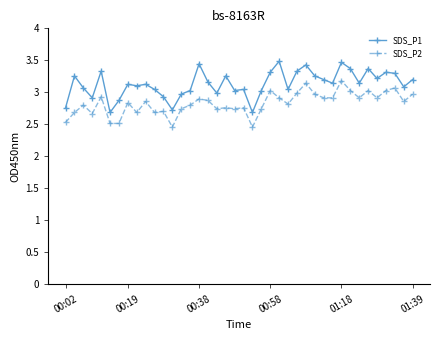

Which series has the largest range (max minus min)?

SDS_P1